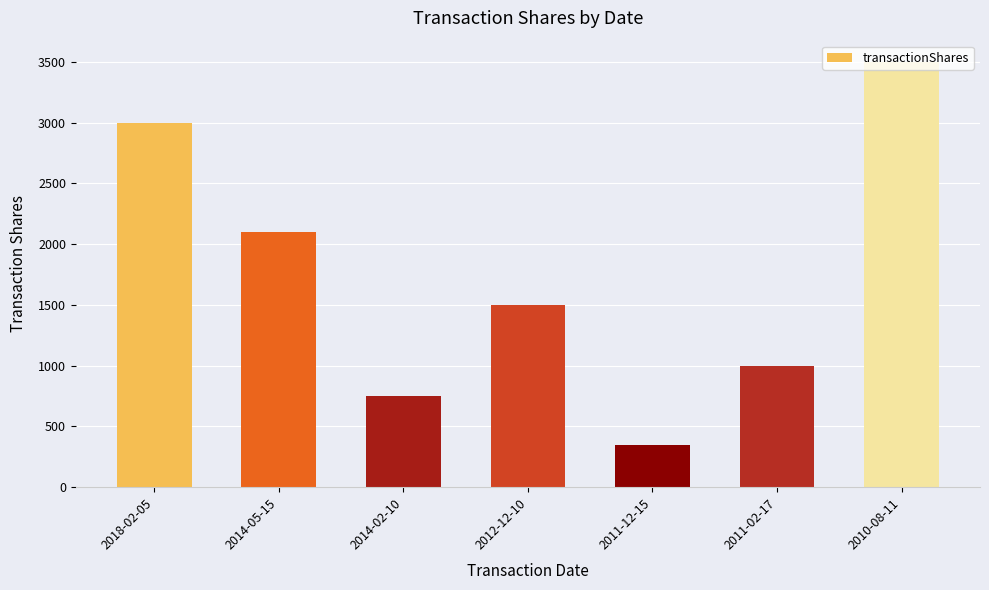

Rank the categories by value from lowest to highest.

2011-12-15, 2014-02-10, 2011-02-17, 2012-12-10, 2014-05-15, 2018-02-05, 2010-08-11